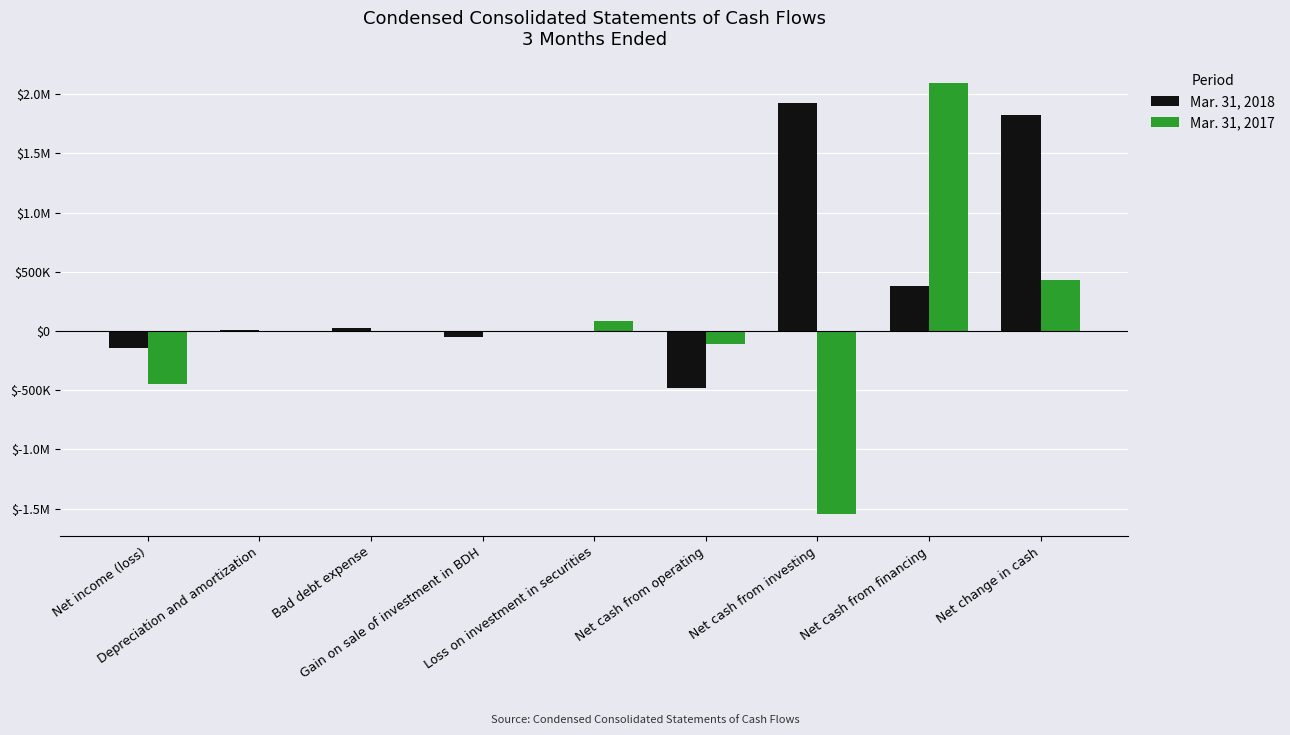

Is the value of Mar. 31, 2017 at Net cash from financing greater than the value of Mar. 31, 2018 at Net cash from financing?

Yes